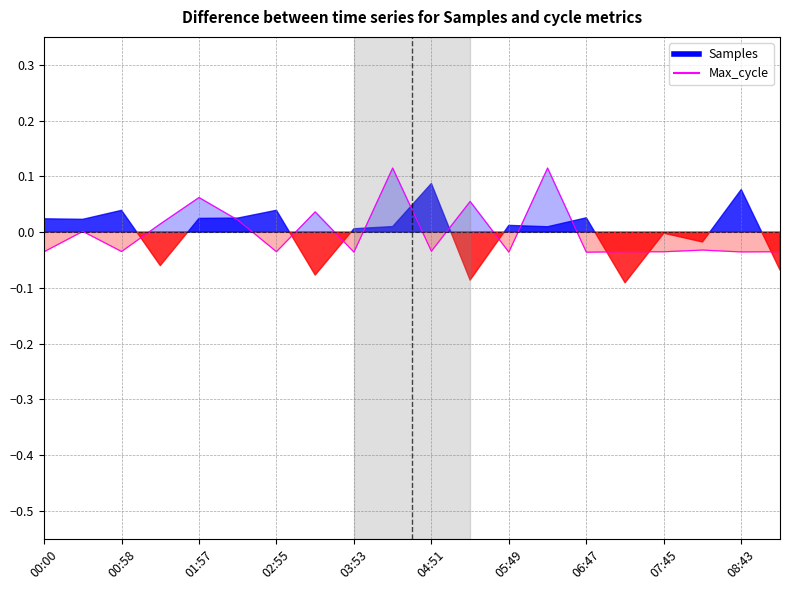

True or false: the data has more than 2 interior local peaks.

True